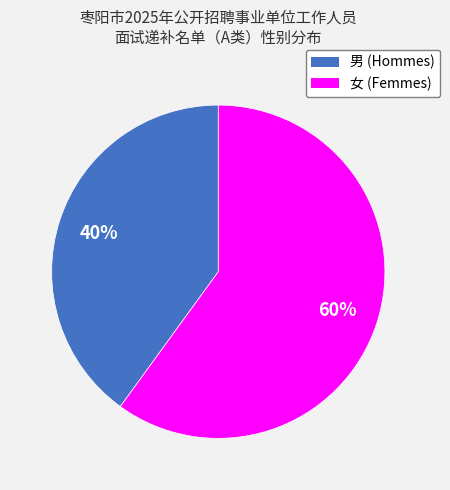

Between 男 and 女, which is larger?

女